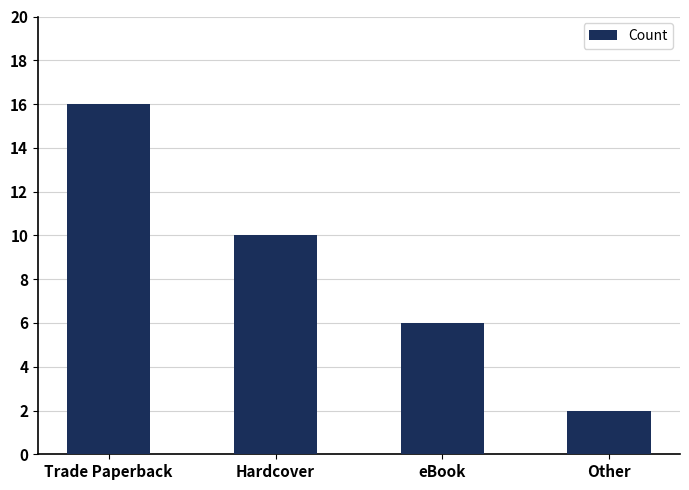

List the labels in order of value, smallest first.

Other, eBook, Hardcover, Trade Paperback